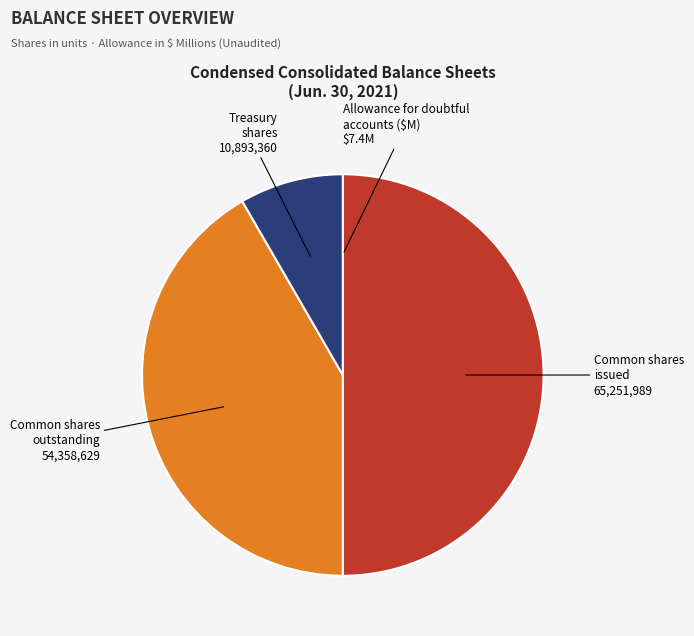

Do Common shares issued and Common shares outstanding together represent more than half of the pie?

Yes